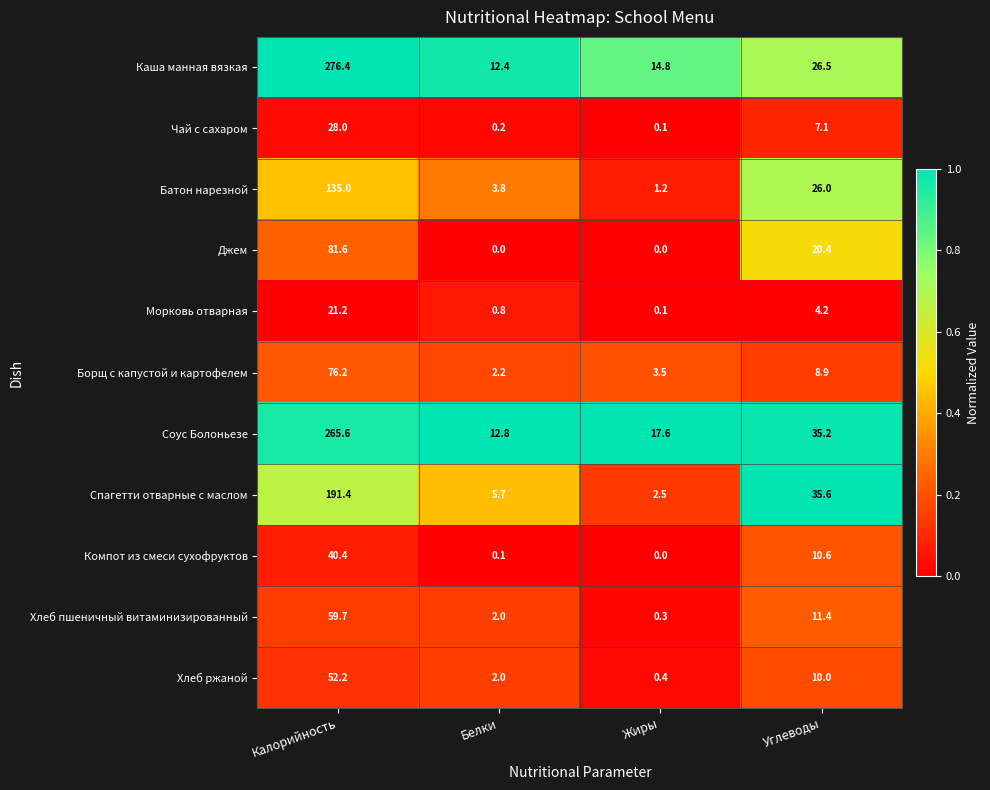

Is it true that Хлеб ржаной equals 2.0 at Белки?

True